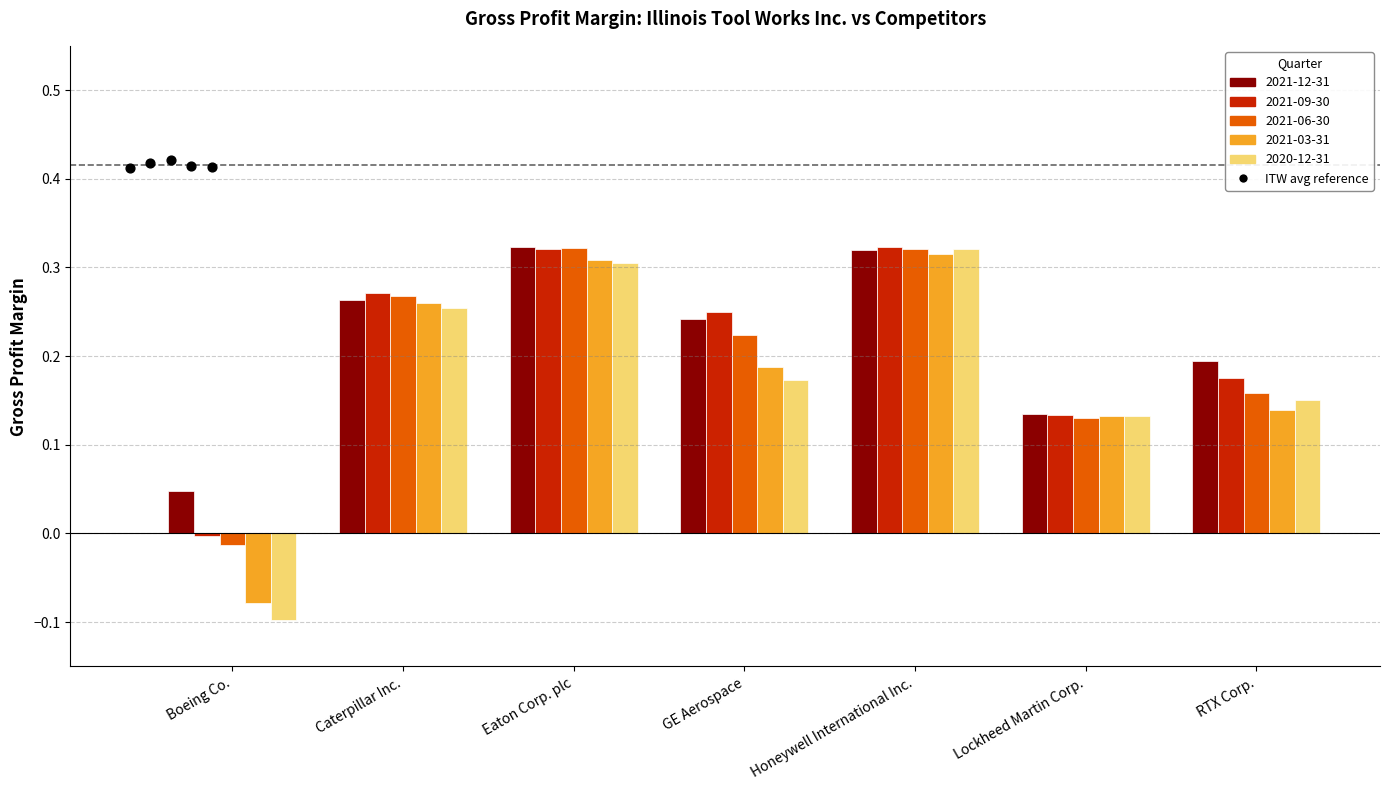

What is the total value across all series at RTX Corp.?

0.8